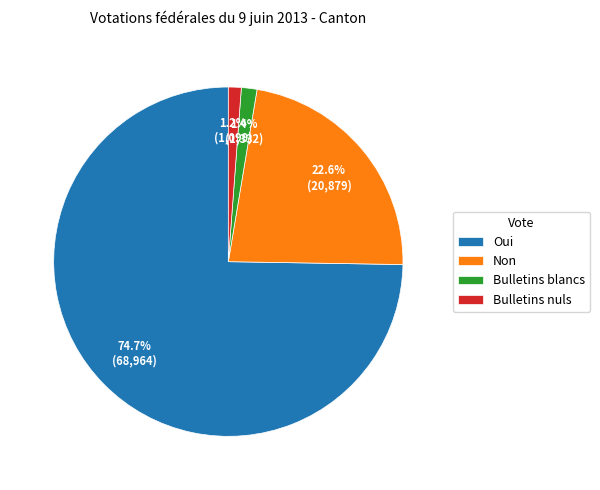

Which category has the biggest portion of the pie?

Oui